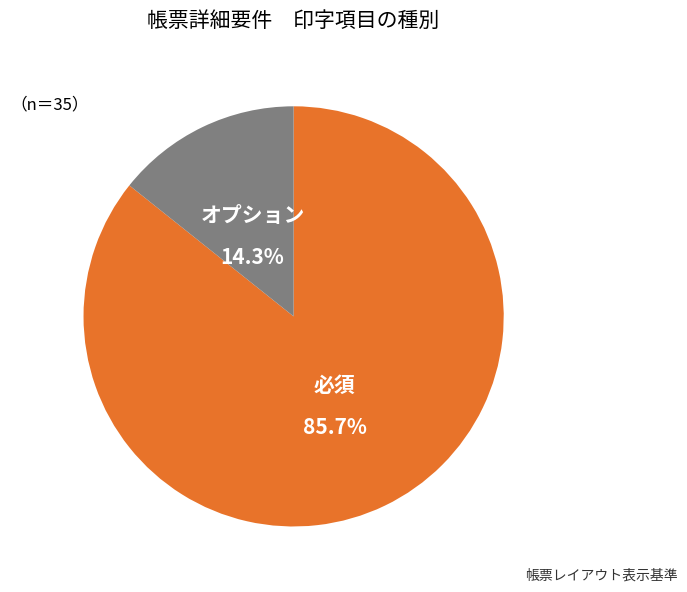

Does any single category account for the majority?

Yes